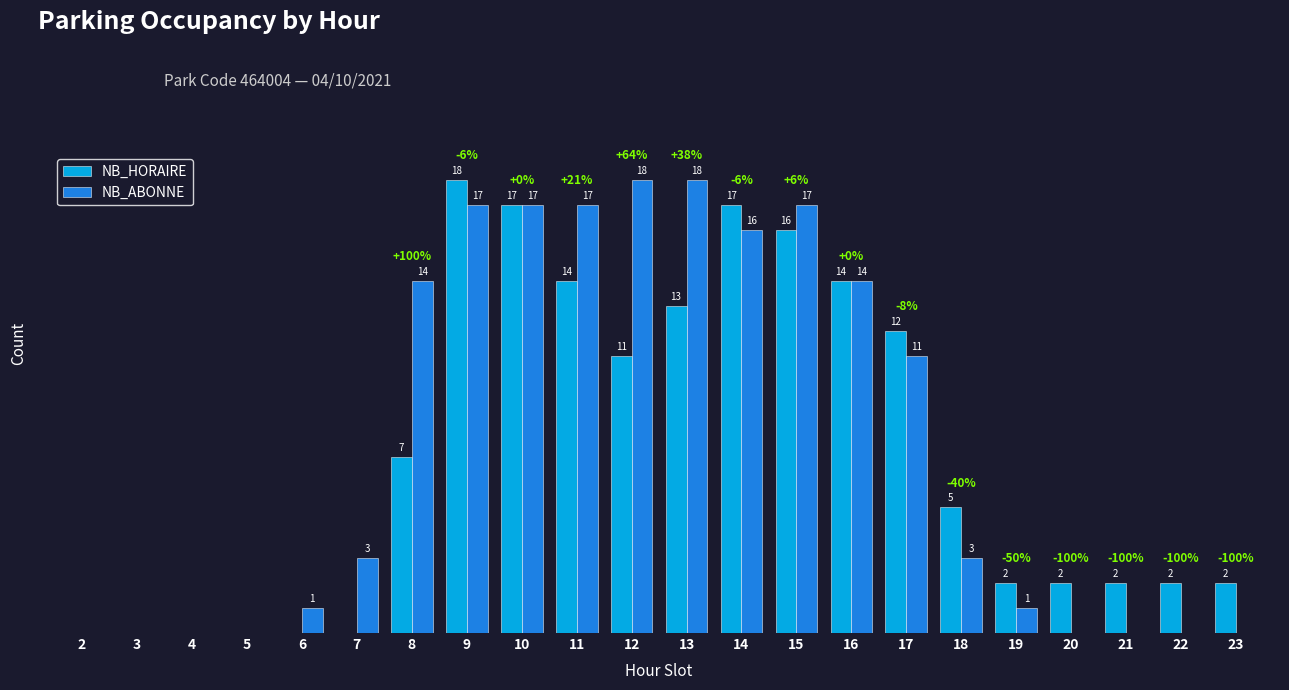

Is the value of NB_ABONNE at 20 greater than the value of NB_HORAIRE at 9?

No